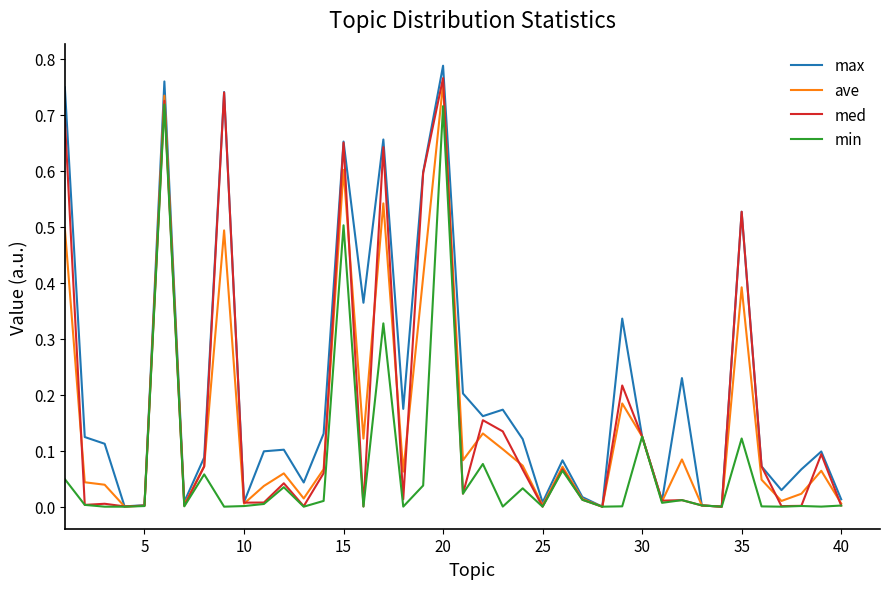

Which series has the largest total across all categories?

max